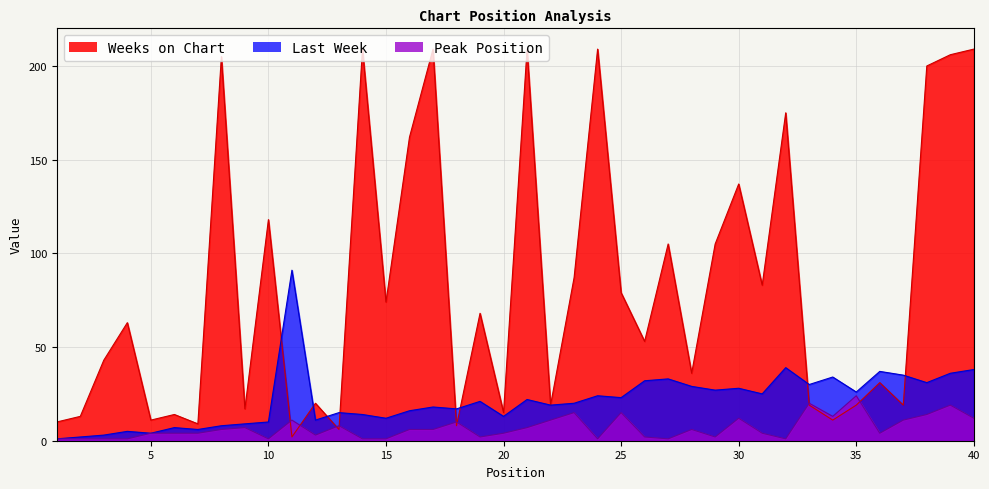

Where does the Peak Position series first go above 6?

9